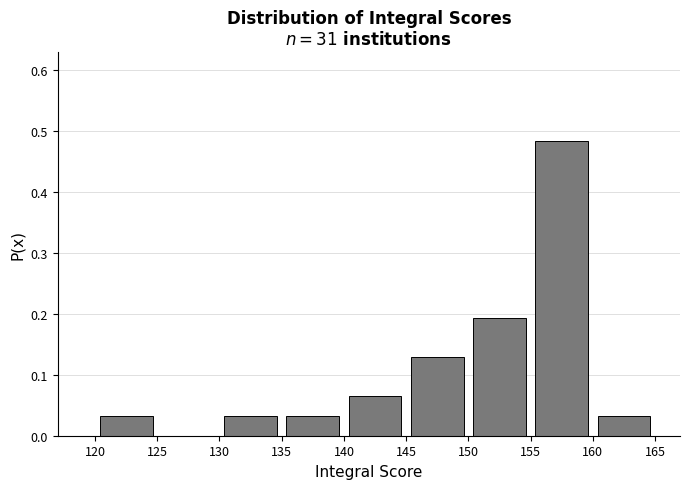

Which range on the x-axis has the tallest bar?

155 to 160